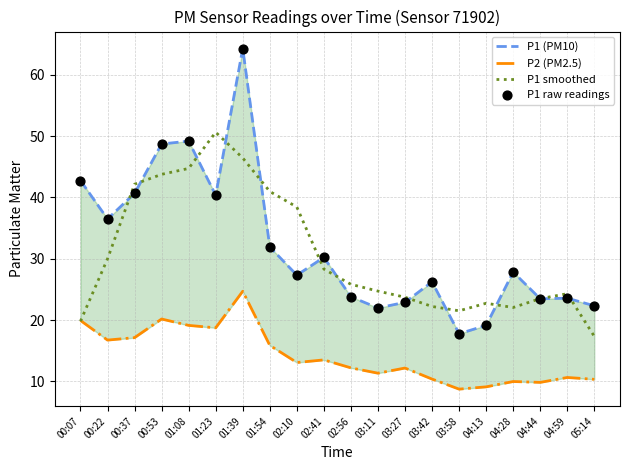

Which series has the widest spread of Y values?

P1 (PM10)